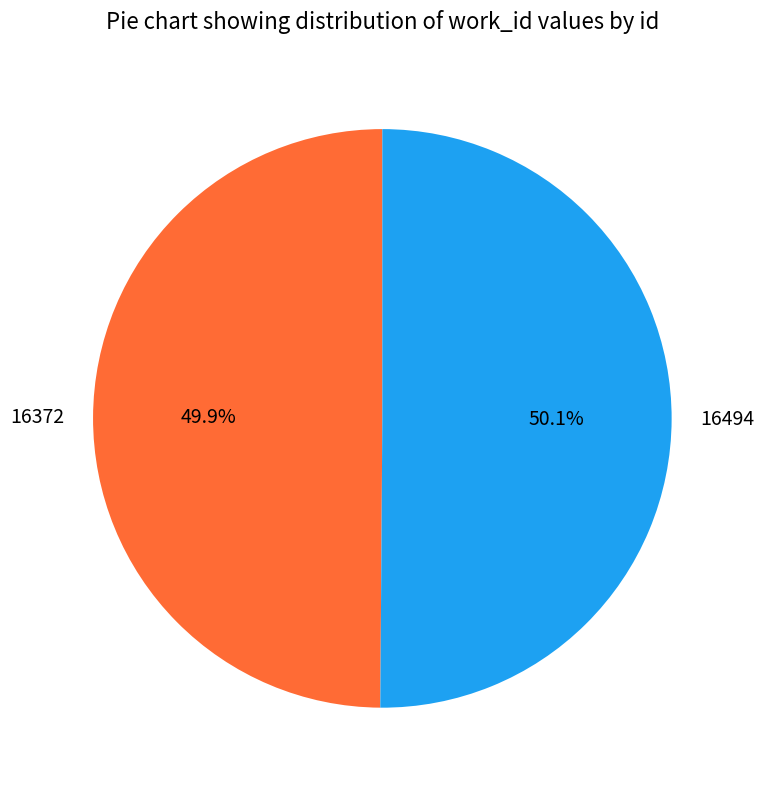

To the nearest percent, what portion does 16372 represent?

50%